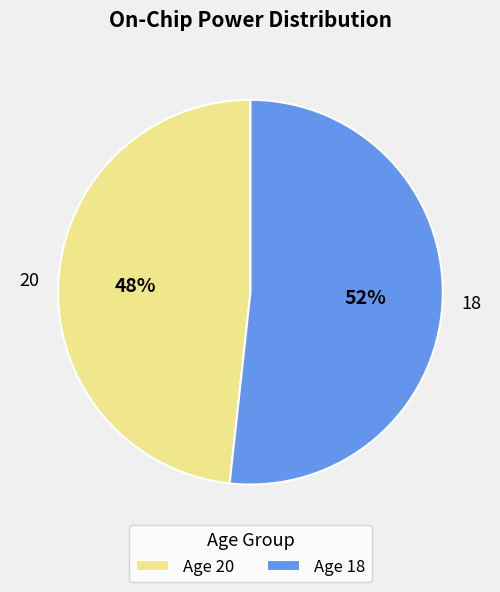

Count the number of slices in the pie.

2